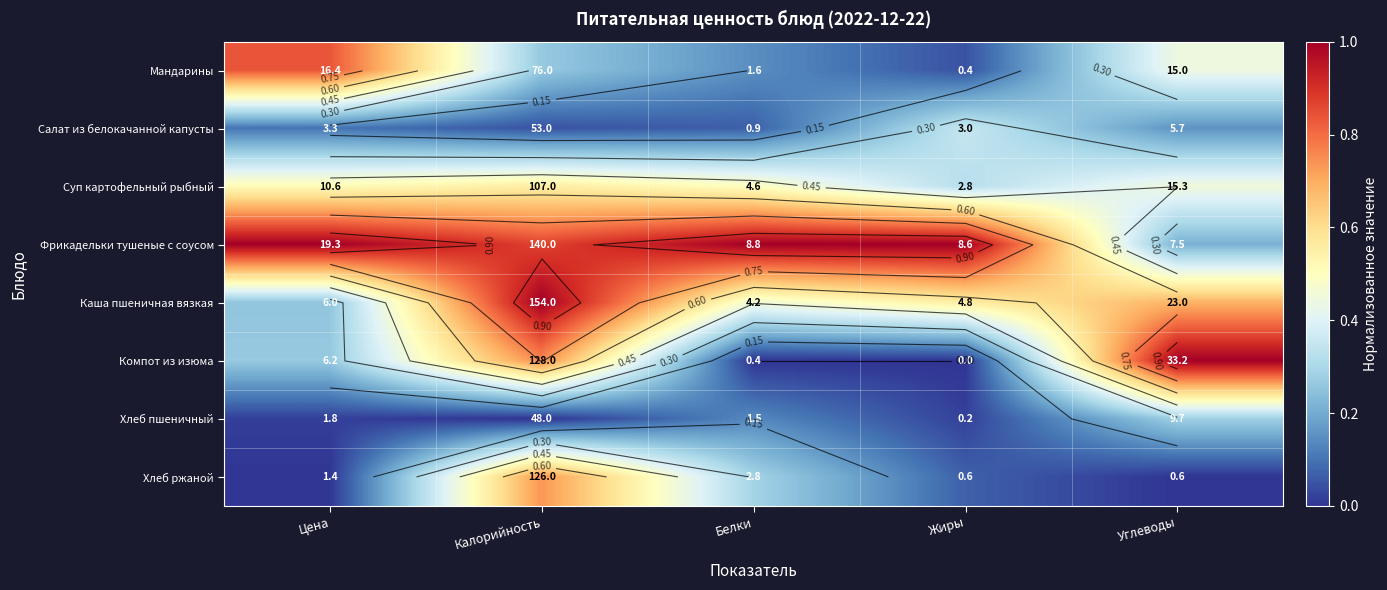

Count the Фрикадельки тушеные с соусом values in the range 0 to 1.

5